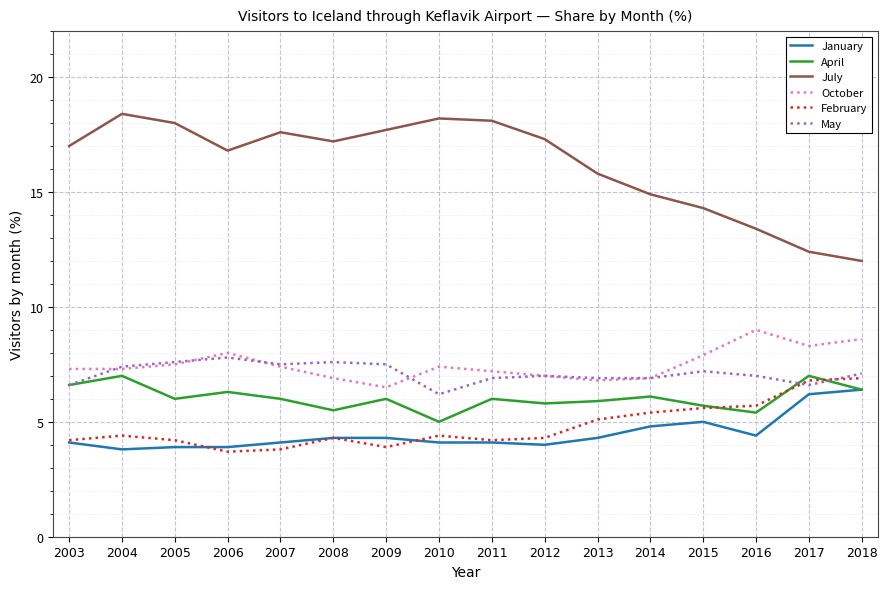

Where is July nearest to the value 15?

2014